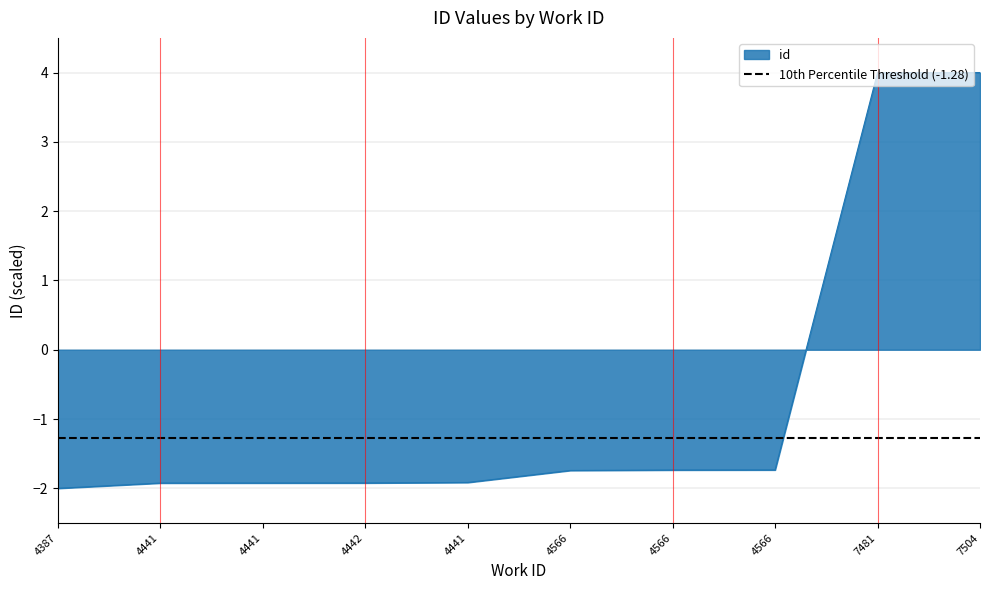

What is the average value?

-0.7